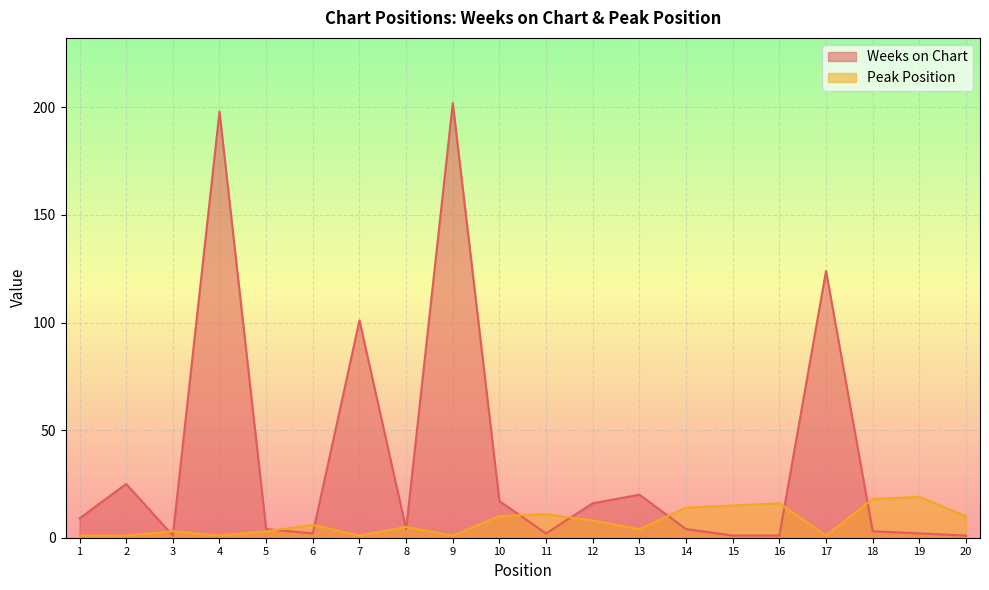

What is the spread (max minus min) of values at 7?

100